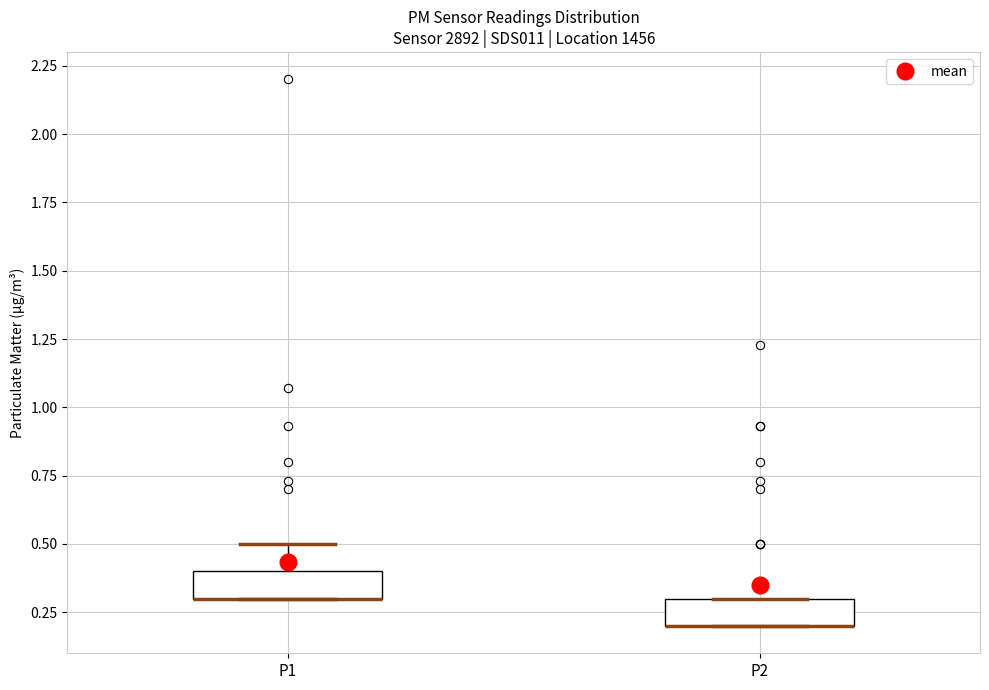

Where is the lower edge of the box for P1 on the y-axis? The values are not printed on the chart, so give them approximately, as read against the axis.

0.3